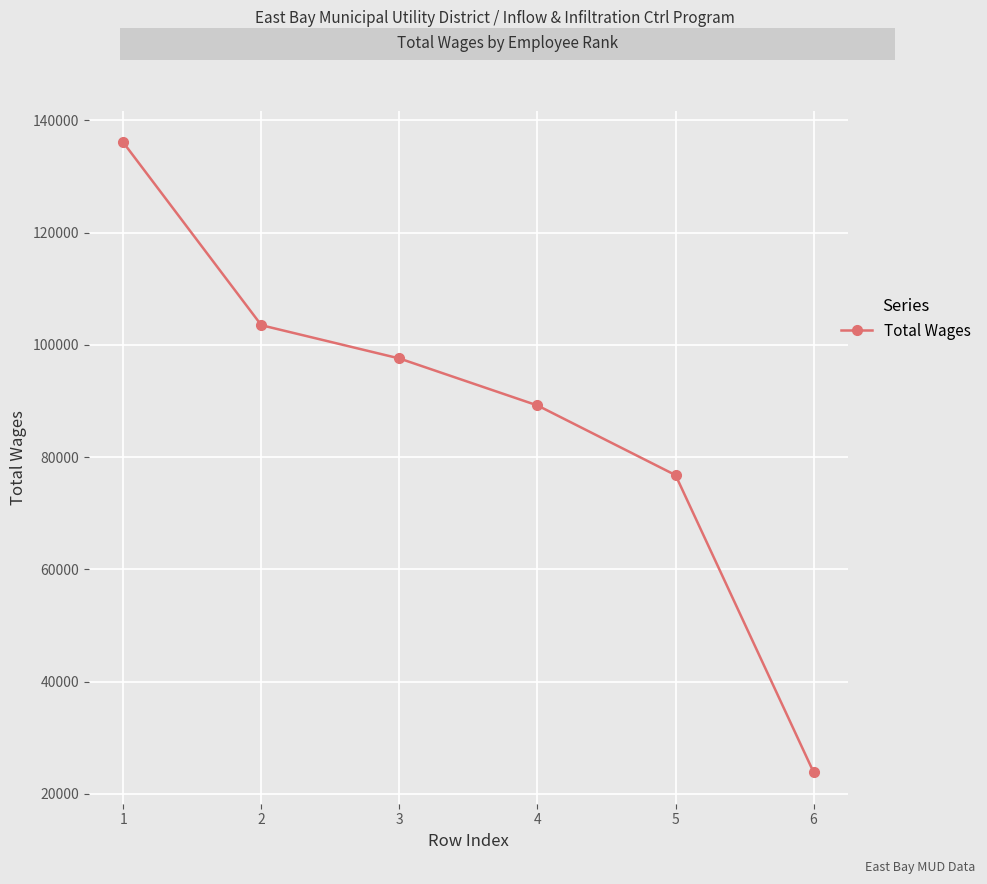

Is it true that the value at 6 is 6728?

False